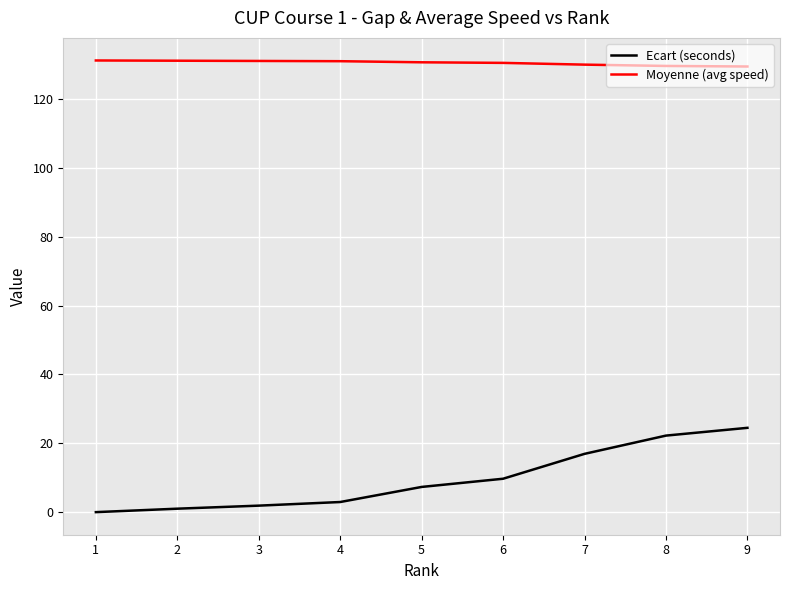

Which series has the largest total across all categories?

Moyenne (avg speed)